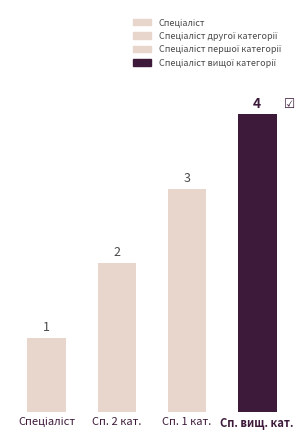

What is the difference between the maximum and minimum values?

3